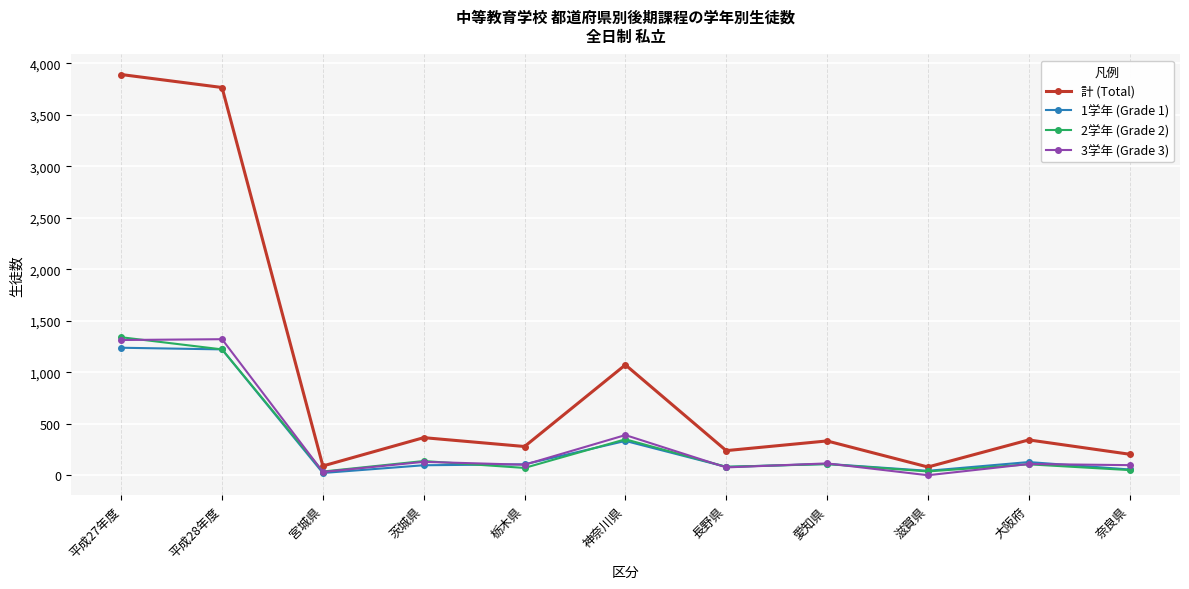

What is the maximum value shown in the chart?

3891